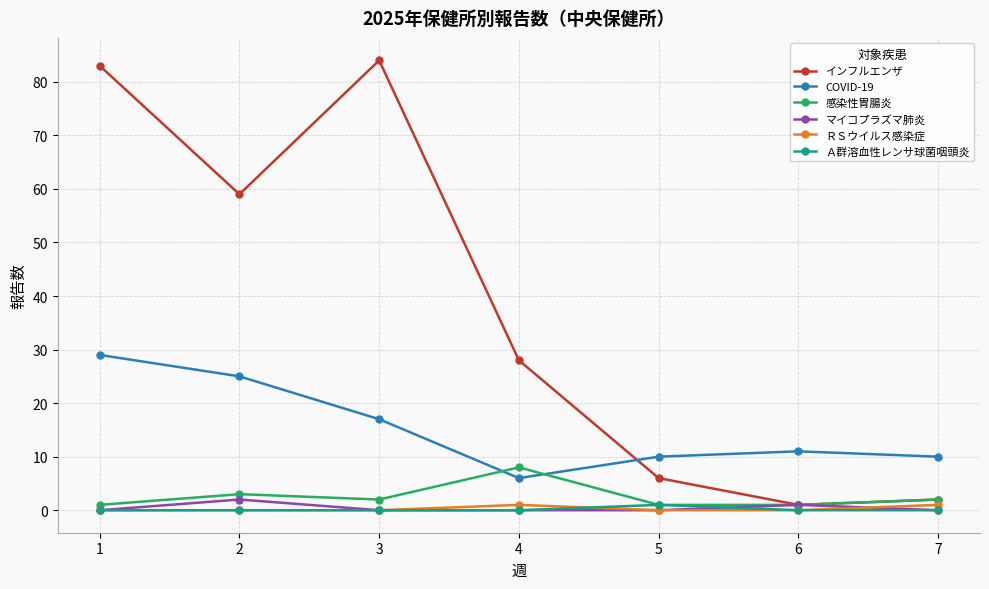

Which series has the largest total across all categories?

インフルエンザ